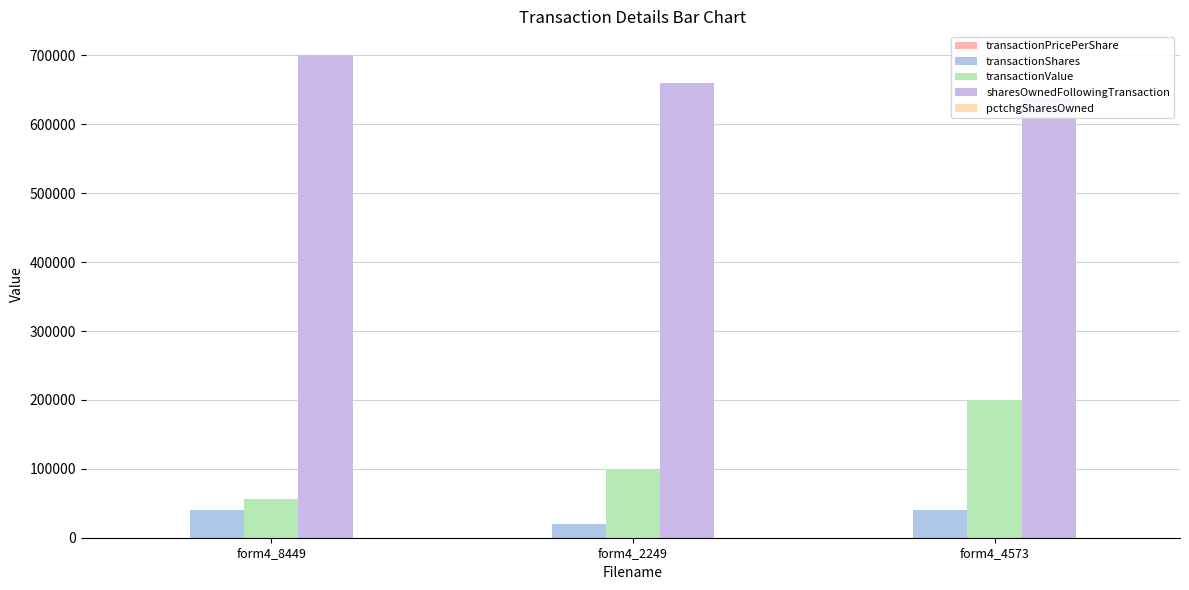

Reading left to right, transcribe all the data shown in this chart.

transactionPricePerShare: 1.4	4.9	5.0
transactionShares: 40000.0	20000.0	40000.0
transactionValue: 55960.0	97800.0	199732.0
sharesOwnedFollowingTransaction: 700000.0	660000.0	640000.0
pctchgSharesOwned: 6.0	3.0	7.0